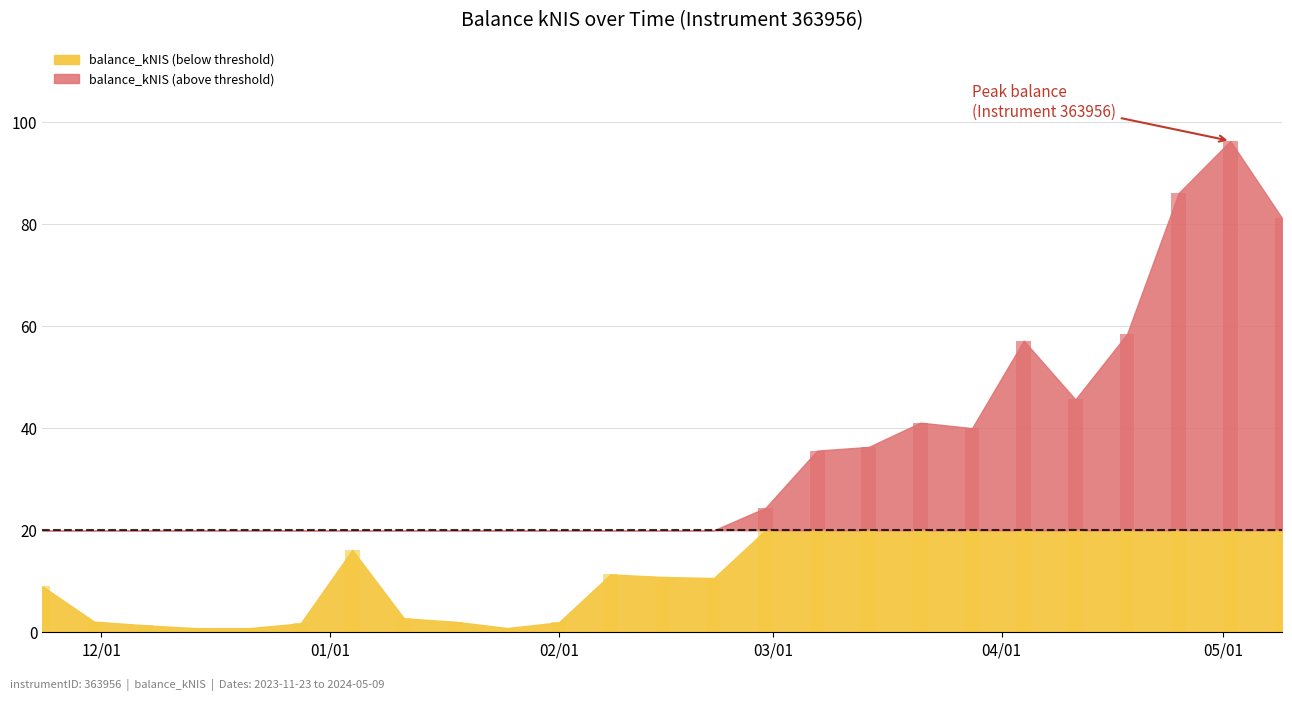

True or false: the data shows 0.3 at 2024-01-25.

False